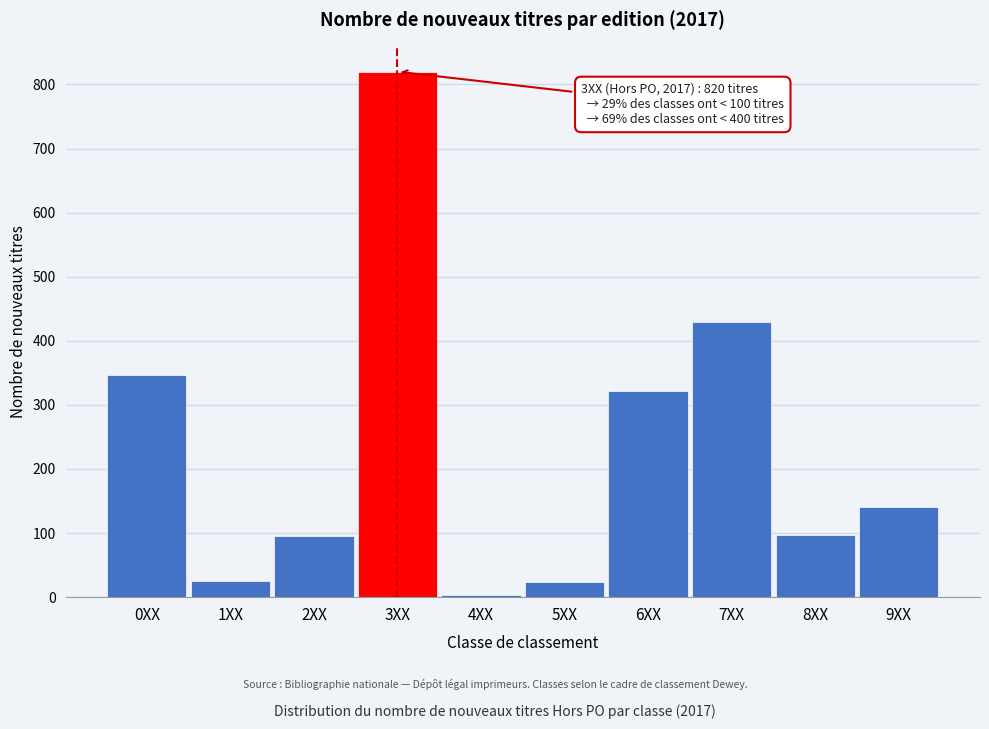

What is the average value?

230